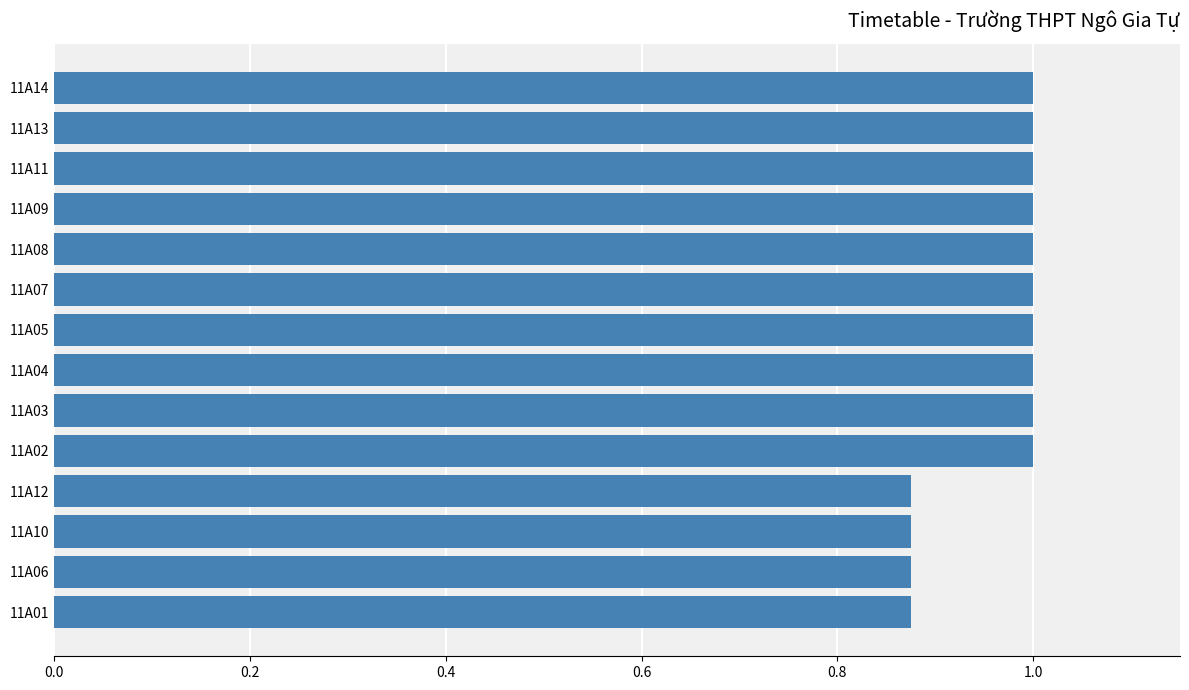

The chart shows a value of 1.0 at 11A04. True or false?

True